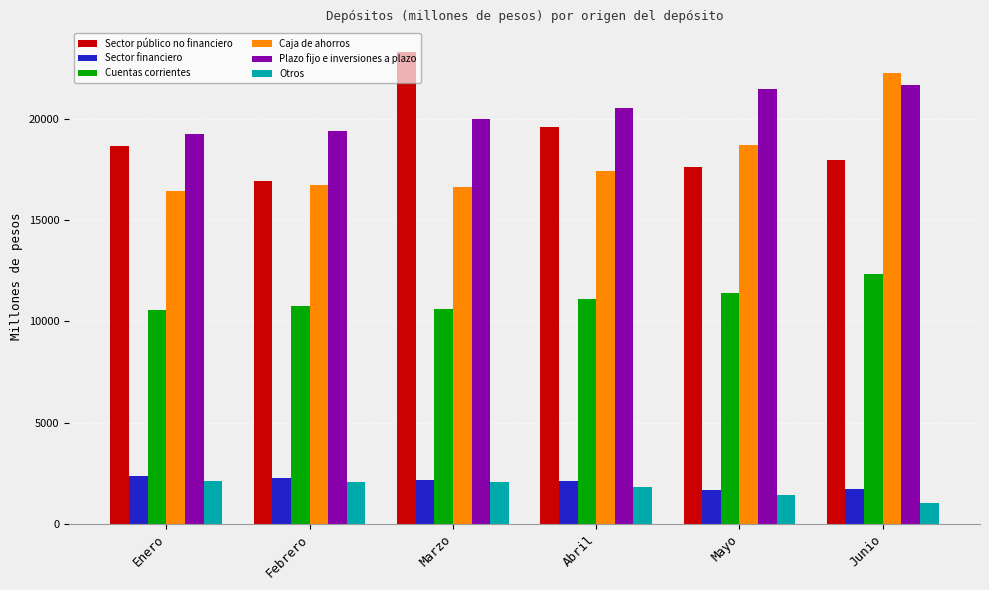

Is it true that Otros equals 3270.4 at Abril?

False